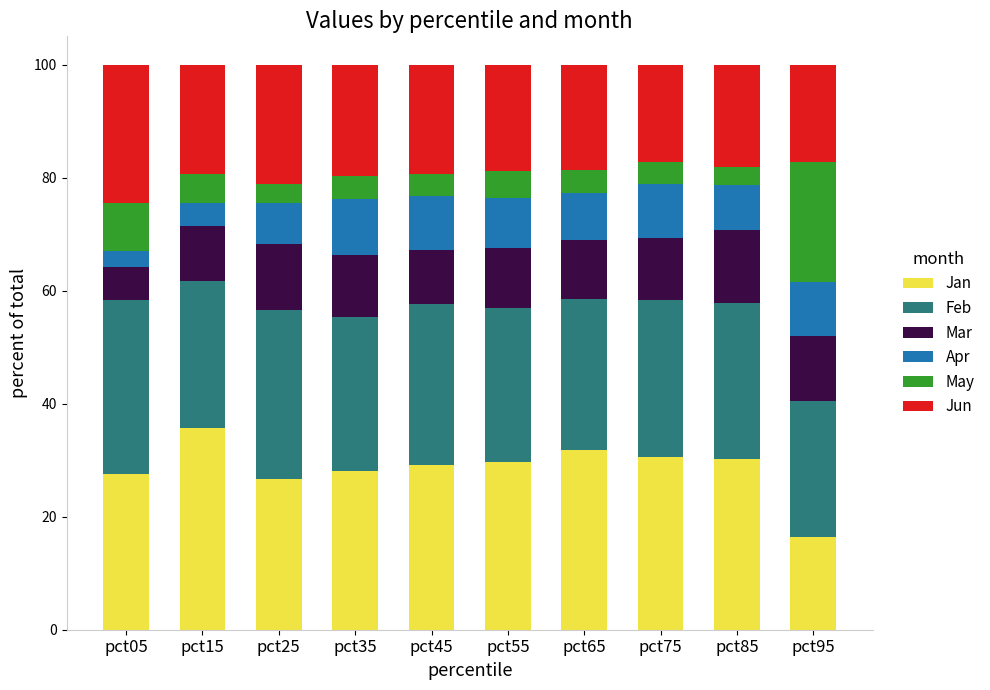

Is it true that Jan equals 12.9 at pct55?

False